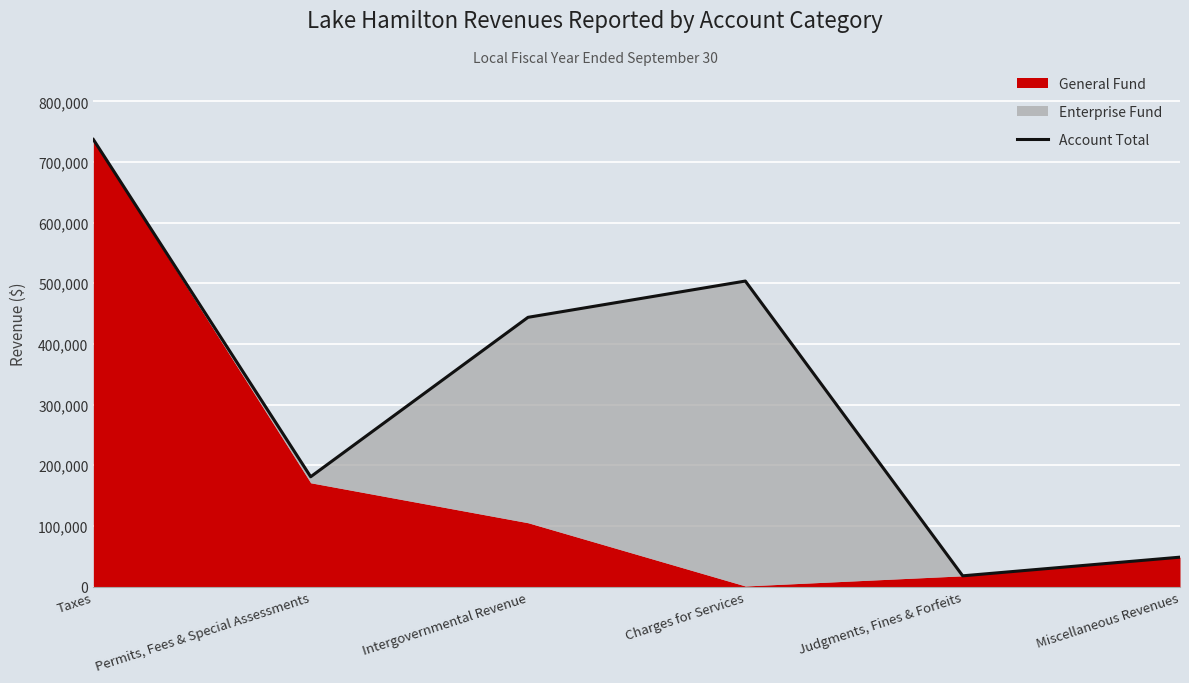

What is the label of the 2nd point from the right?

Judgments, Fines & Forfeits